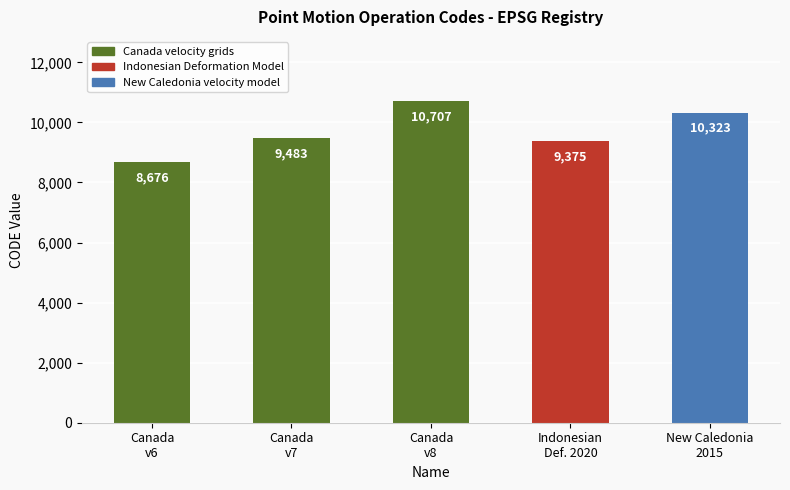

How many values are below 9483?

2